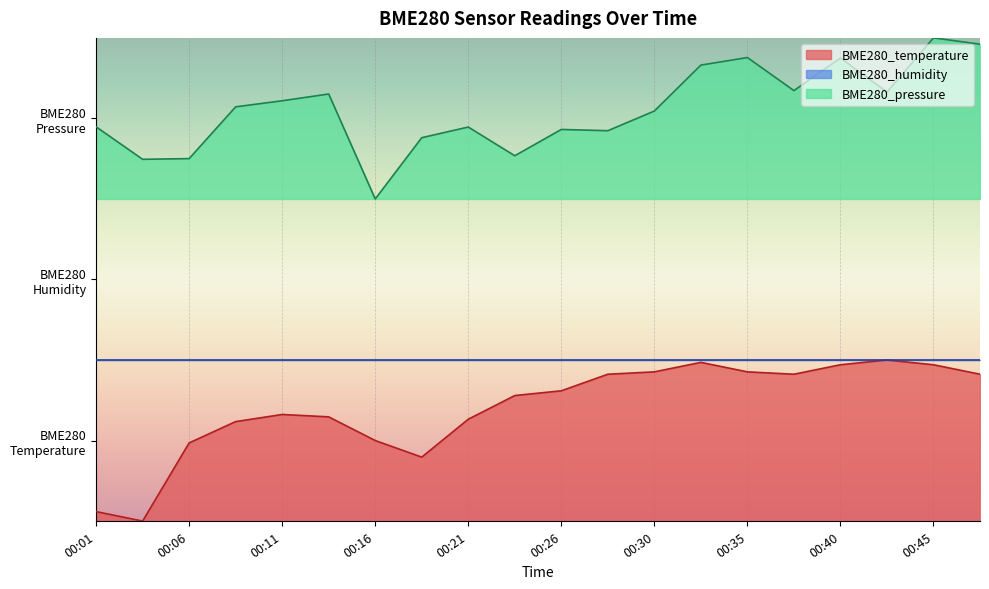

The BME280_temperature series shows 0.9 at 00:09. True or false?

False